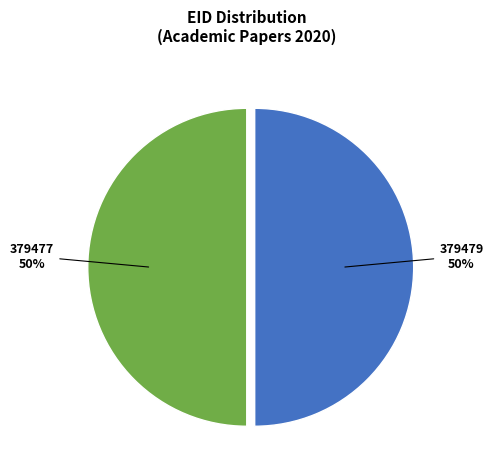

Do 379479 and 379477 together represent more than half of the pie?

Yes